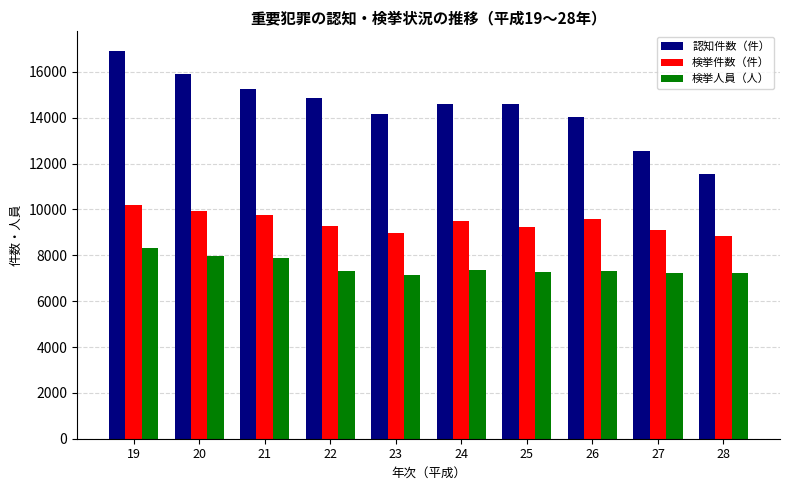

Which series has the largest total across all categories?

認知件数（件）